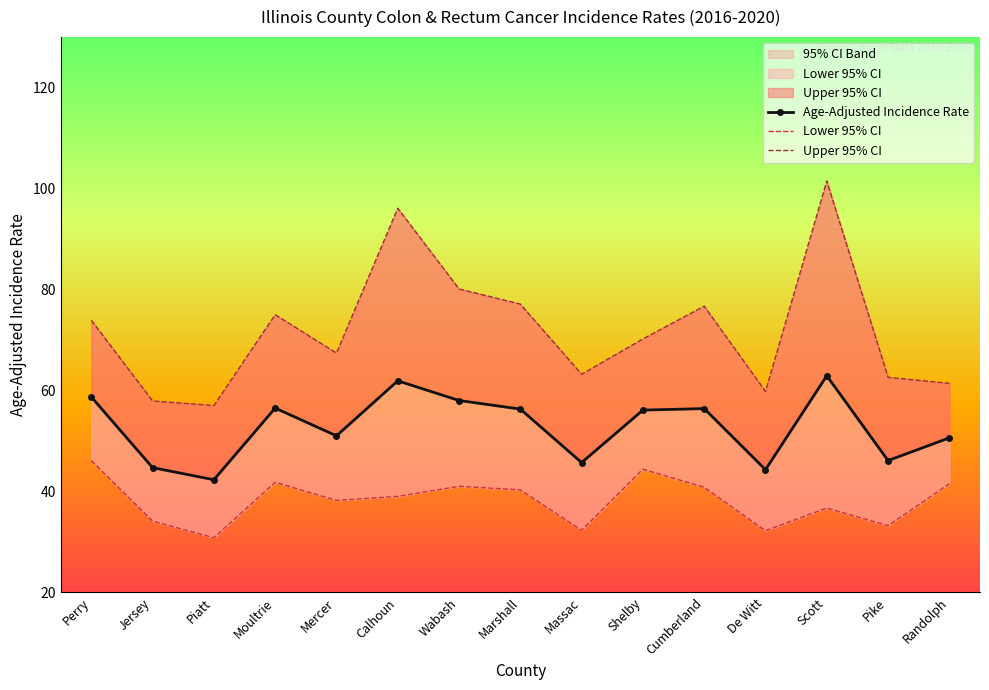

Which series has the largest range (max minus min)?

Upper 95% CI